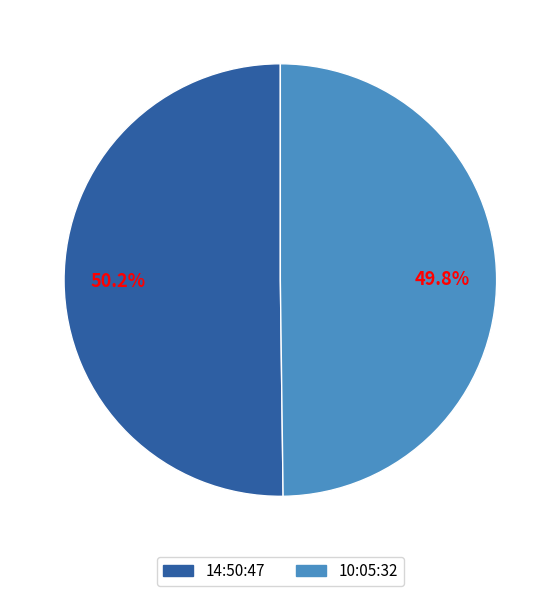

Count the number of slices in the pie.

2